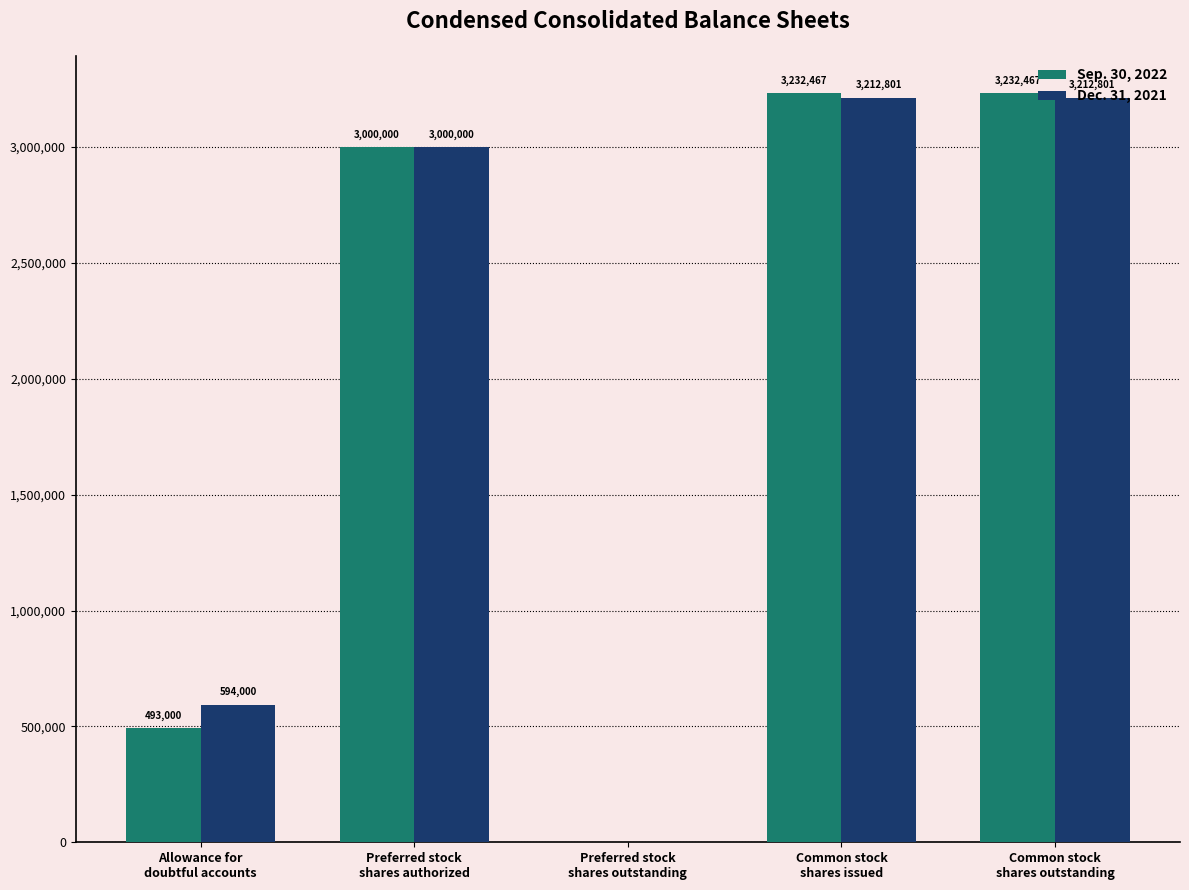

What are all the series names shown in the legend?

Sep. 30, 2022, Dec. 31, 2021